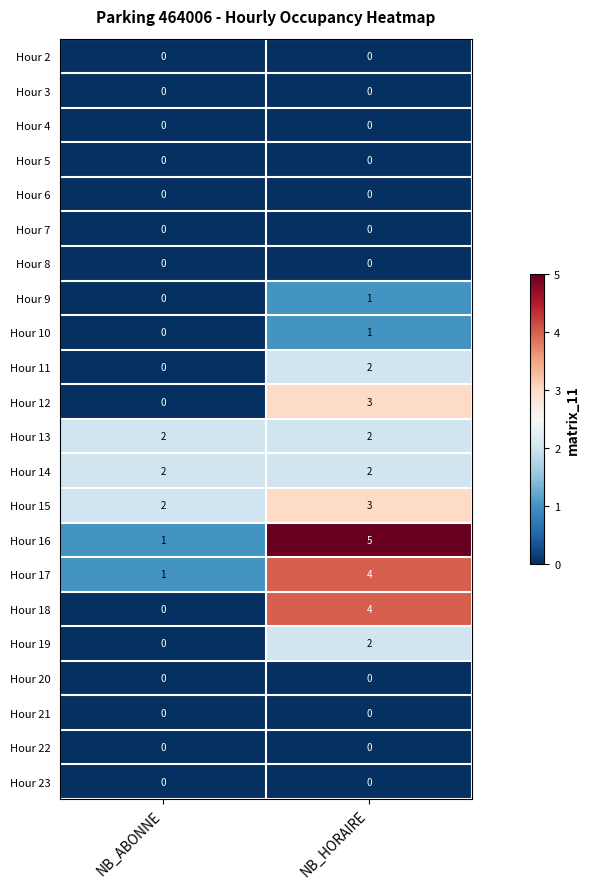

List the labels in order of Hour 16 value, largest first.

NB_HORAIRE, NB_ABONNE